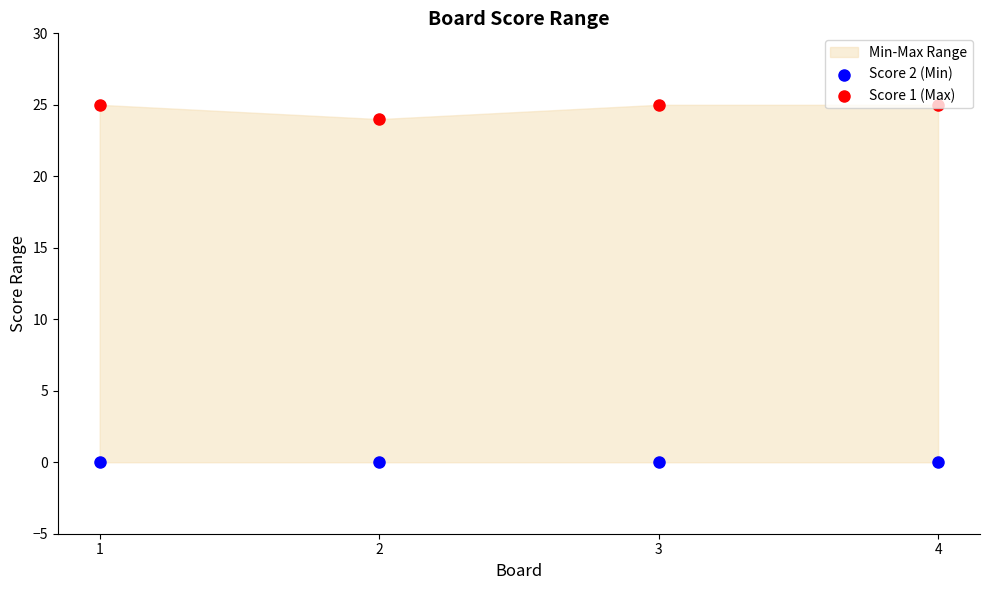

Which series reaches the maximum Y coordinate?

Score 1 (Max)